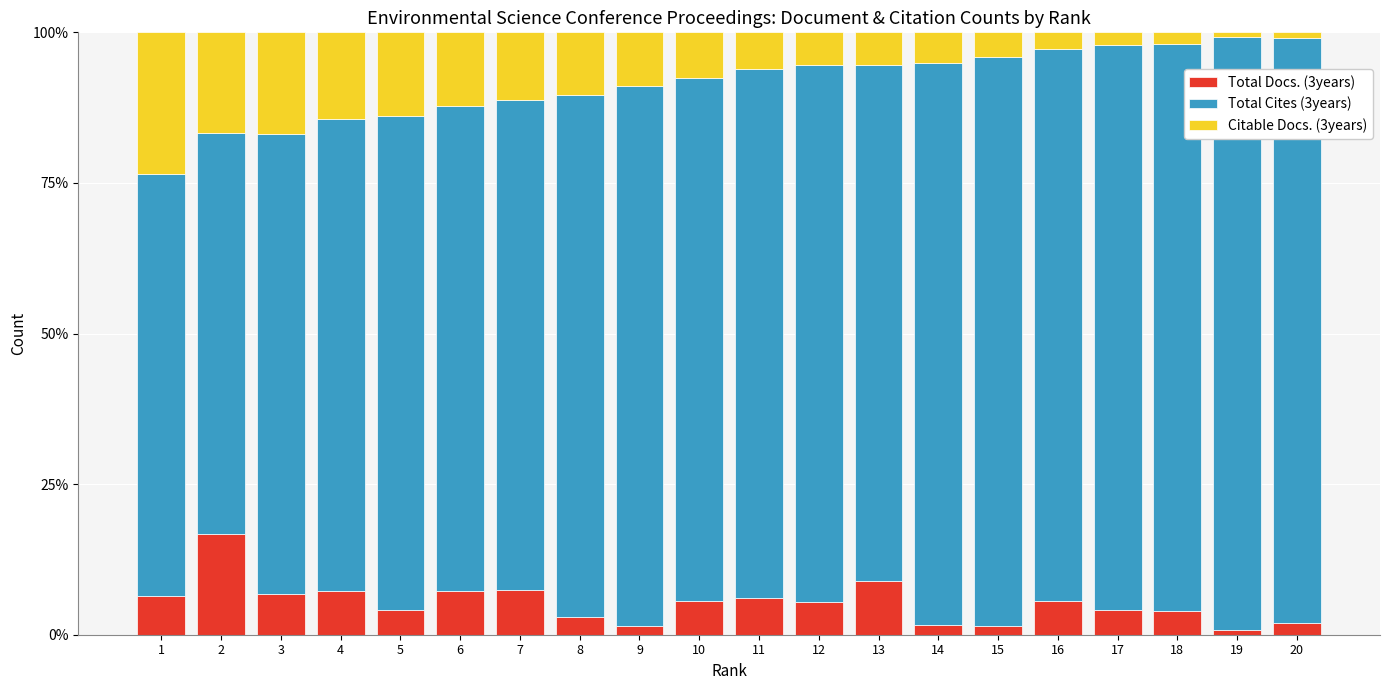

What is the total value across all series at 6?

100.0